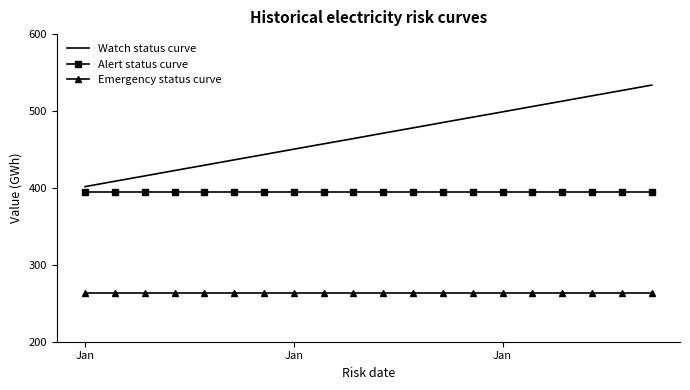

Rank the series by their maximum value, from highest to lowest.

Watch status curve, Alert status curve, Emergency status curve